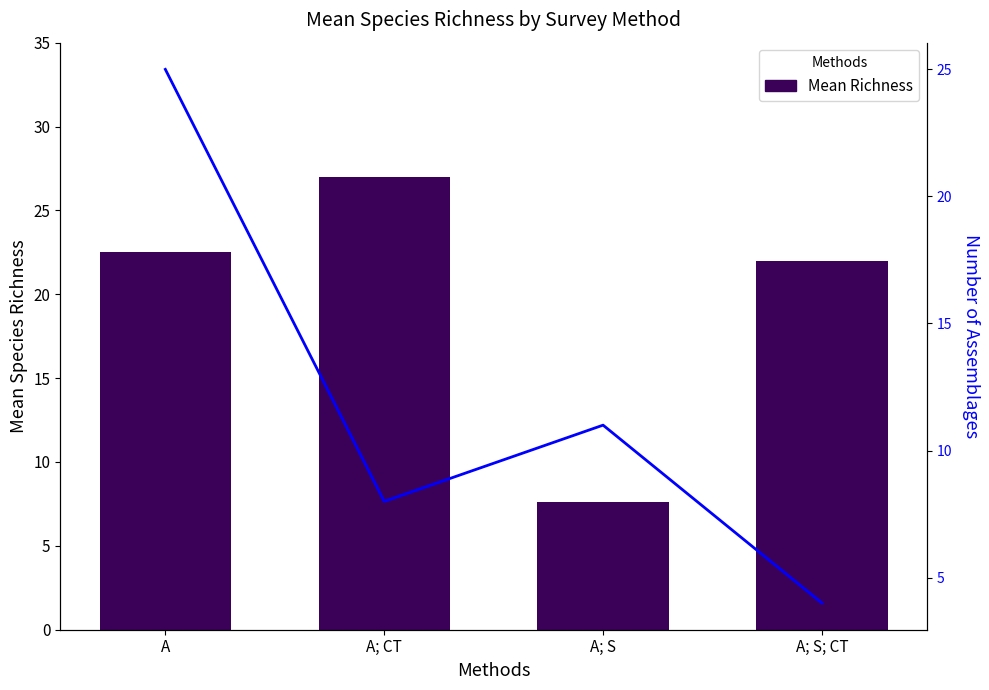

Between A; S and A; CT, which is larger?

A; CT